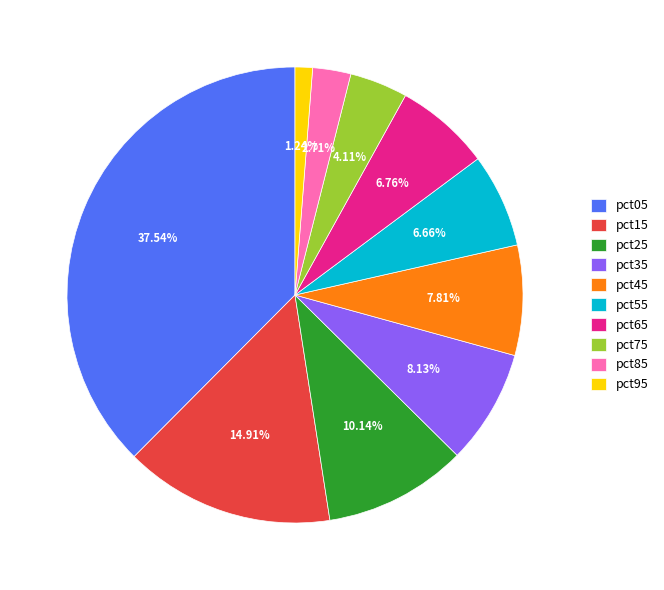

What is the largest slice in the pie chart?

pct05